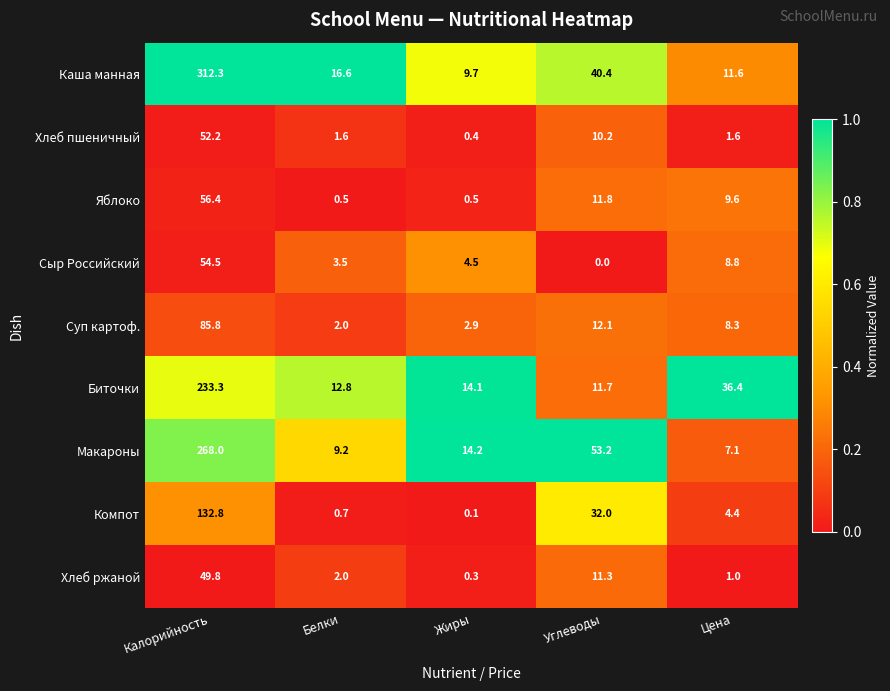

What is the highest value of the Биточки series?

233.3